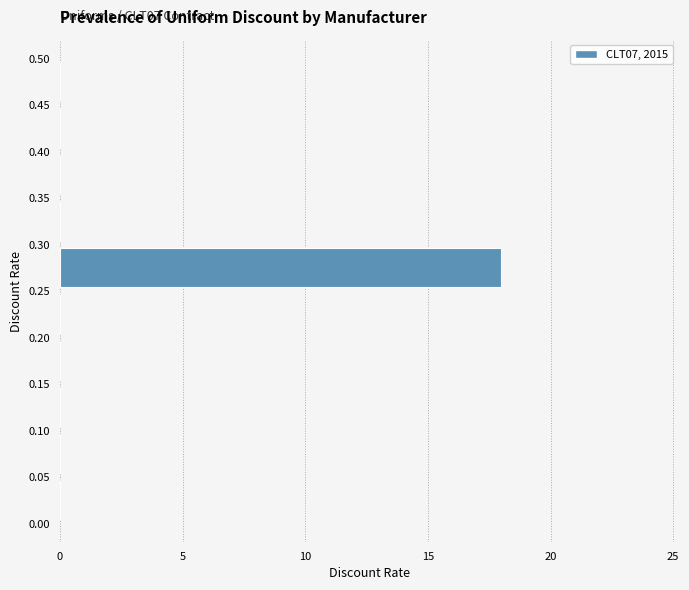

Over which range of the y-axis is the bar longest?

0.25 to 0.30